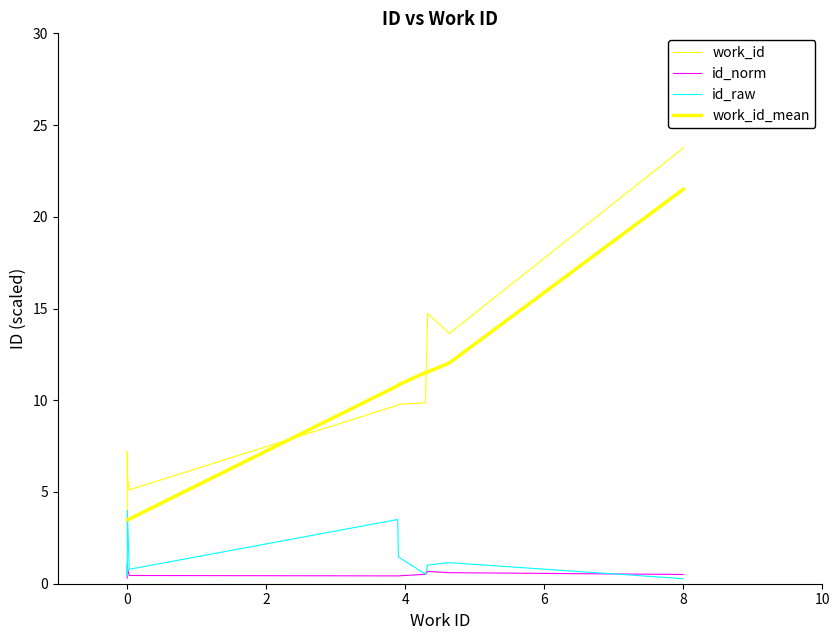

Between 8 and 9, which series saw the biggest shift?

work_id